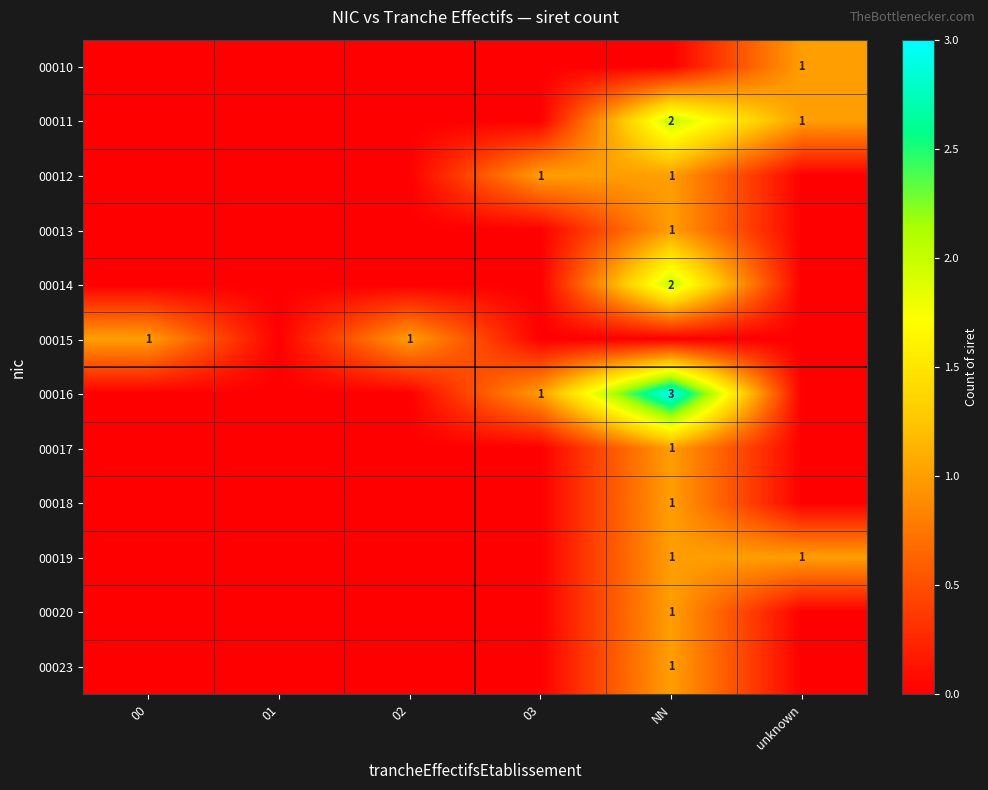

At how many categories does at least one series exceed 0?

5